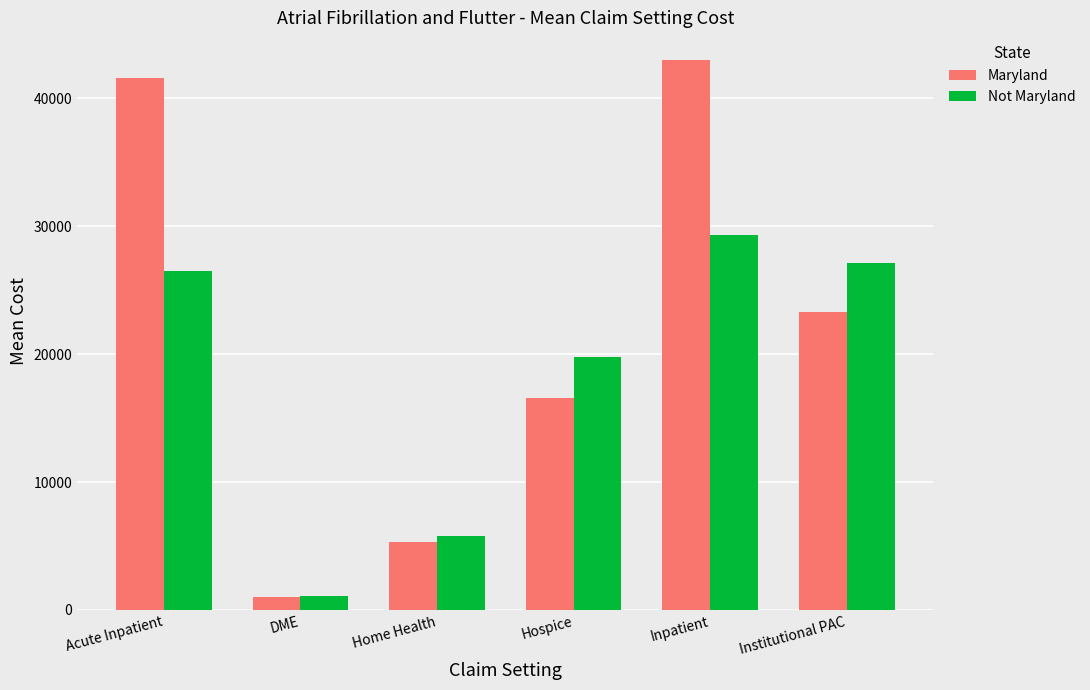

Rank the series by their average value, from highest to lowest.

Maryland, Not Maryland